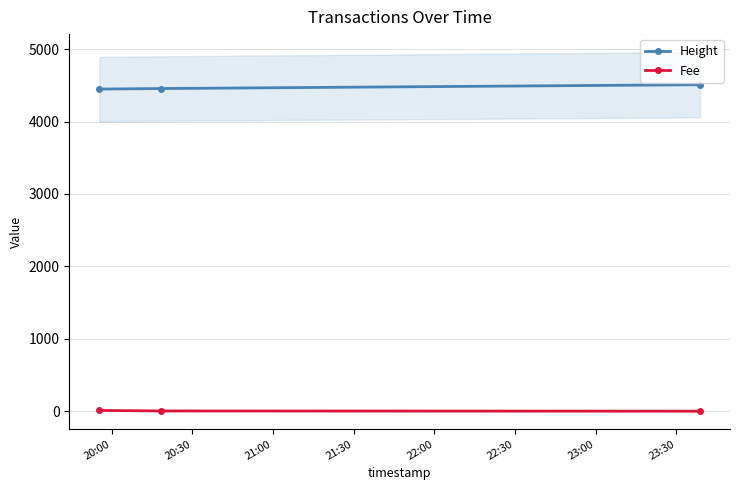

At how many categories does at least one series exceed 3799?

3